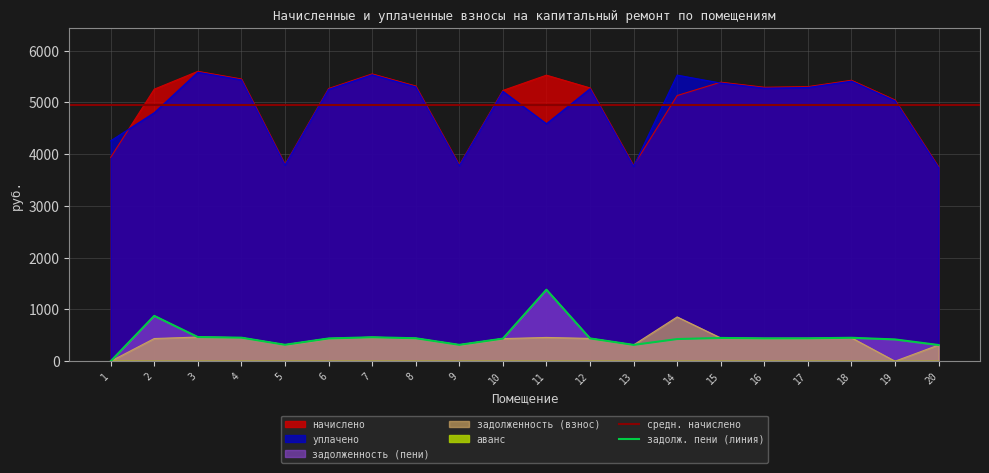

True or false: уплачено and задолженность (взнос) cross at least once.

False